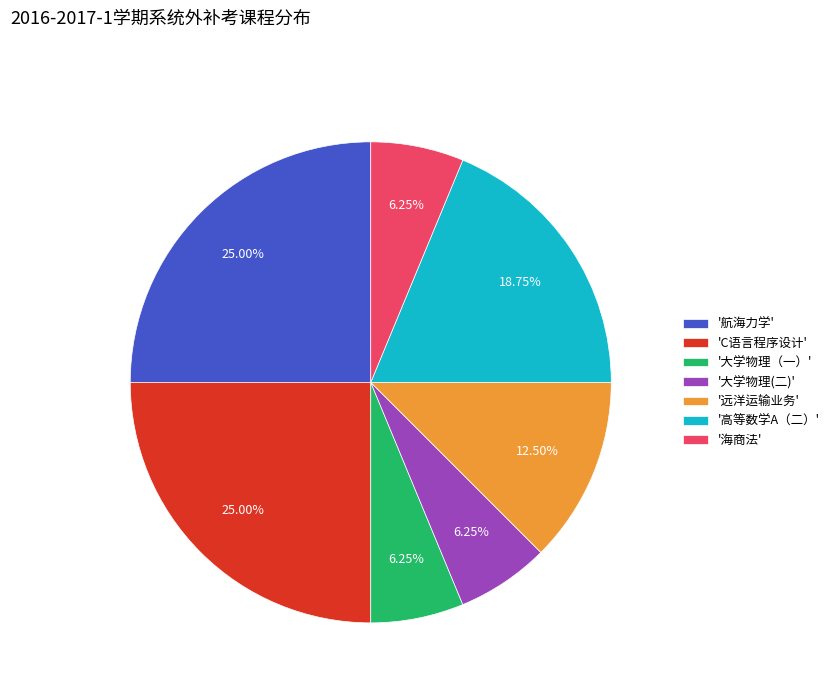

Is the sum of '高等数学A（二）' and '大学物理(二)' greater than half?

No